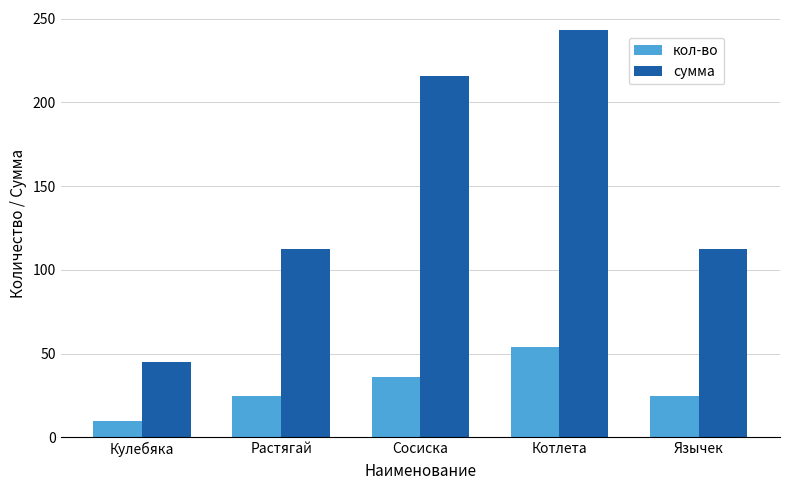

Reading right to left, extract all data points from this chart.

кол-во: 25.0	54.0	36.0	25.0	10.0
сумма: 112.5	243.0	216.0	112.5	45.0